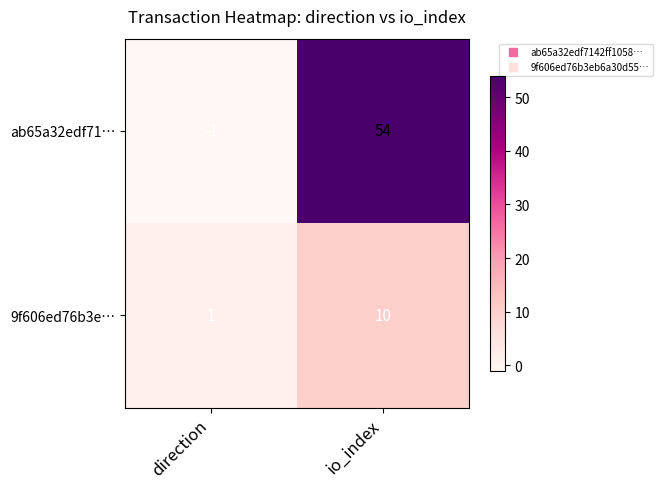

How many distinct data groups are displayed?

2